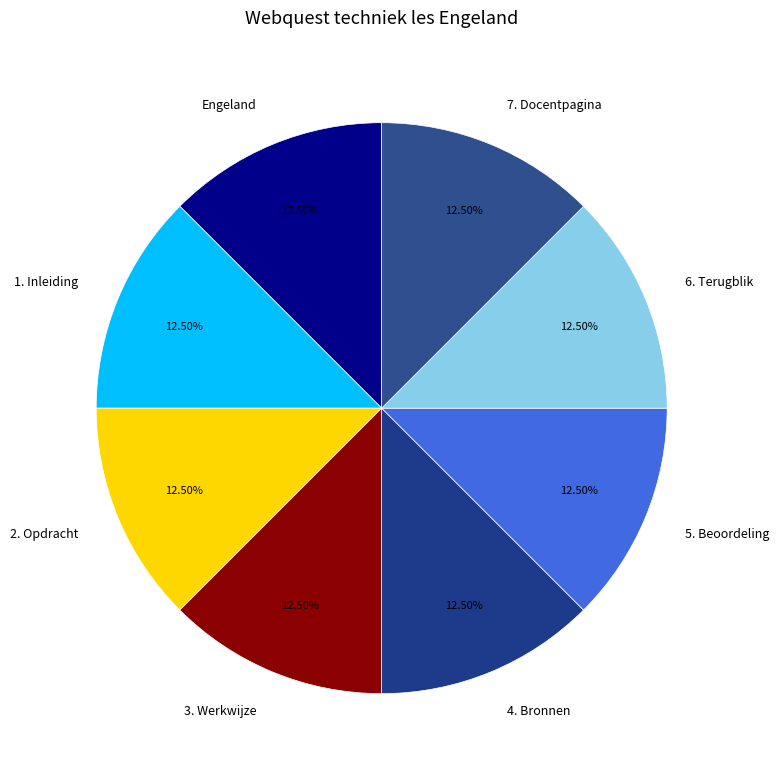

Do Engeland and 6. Terugblik together represent more than half of the pie?

No